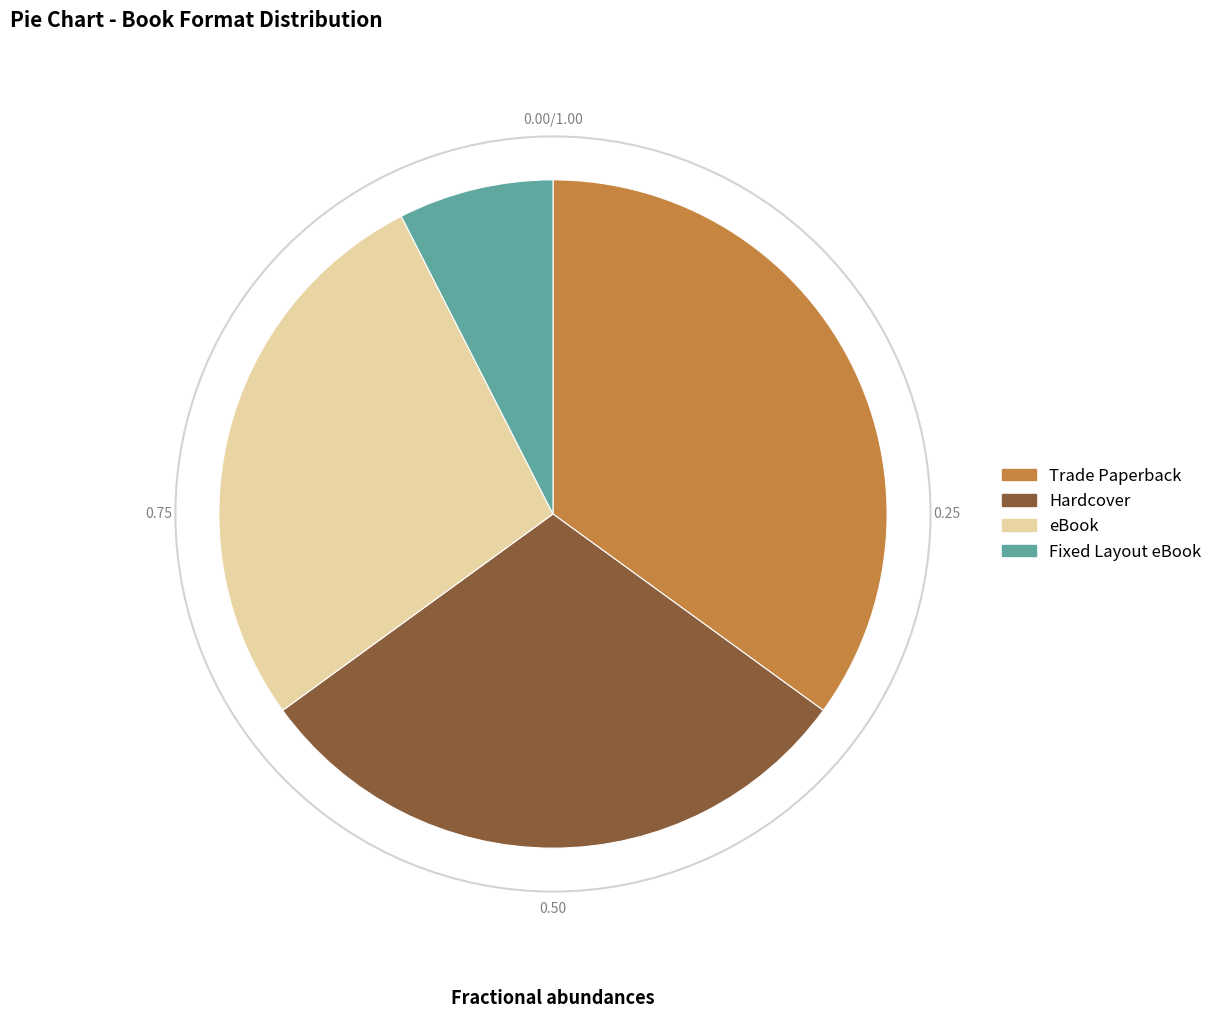

How many slices are in this pie chart?

4